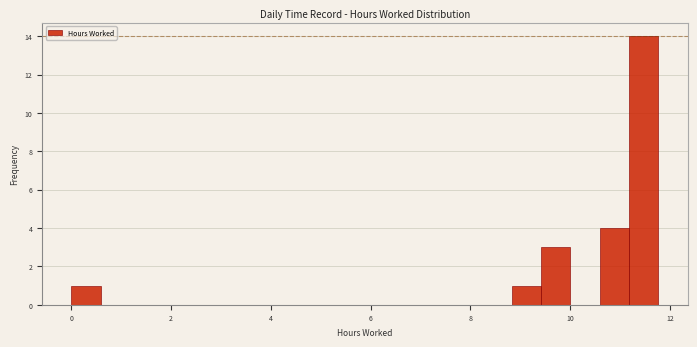

Read against the x-axis, roughly where is the centre of the tallest bar?

11.4